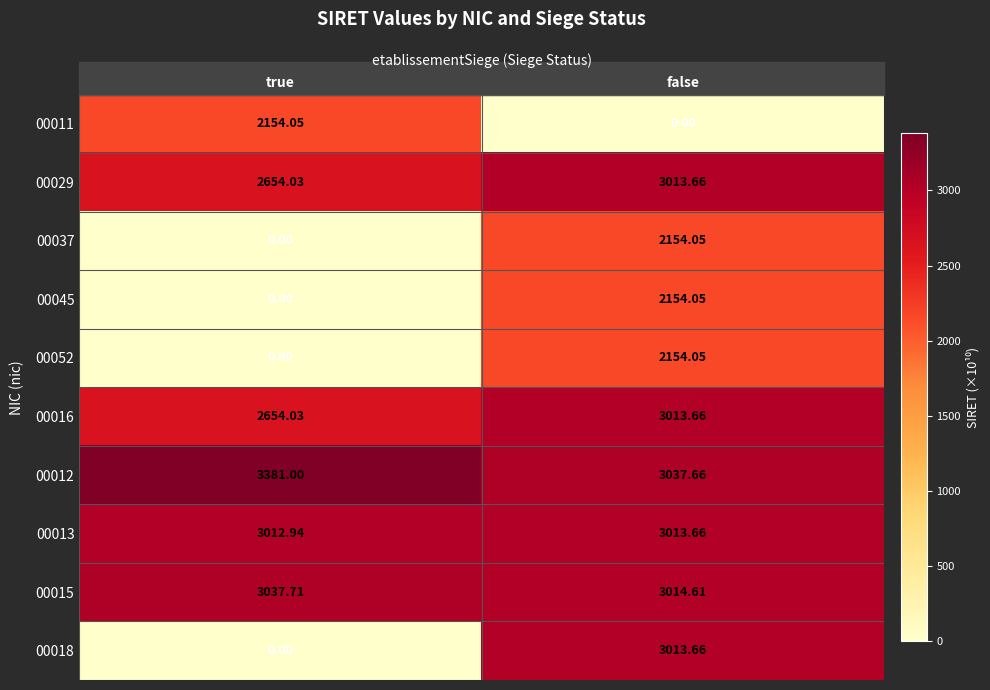

Between true and false, which series saw the biggest shift?

00018